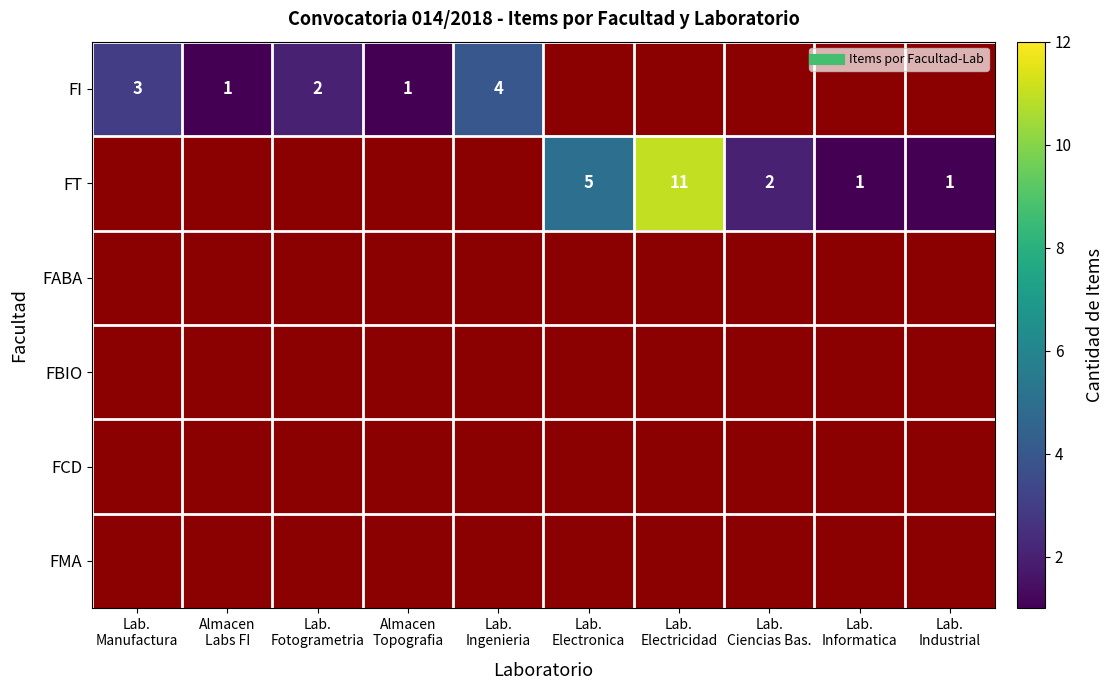

Rank the series by their average value, from lowest to highest.

FI, FT, FABA, FBIO, FCD, FMA